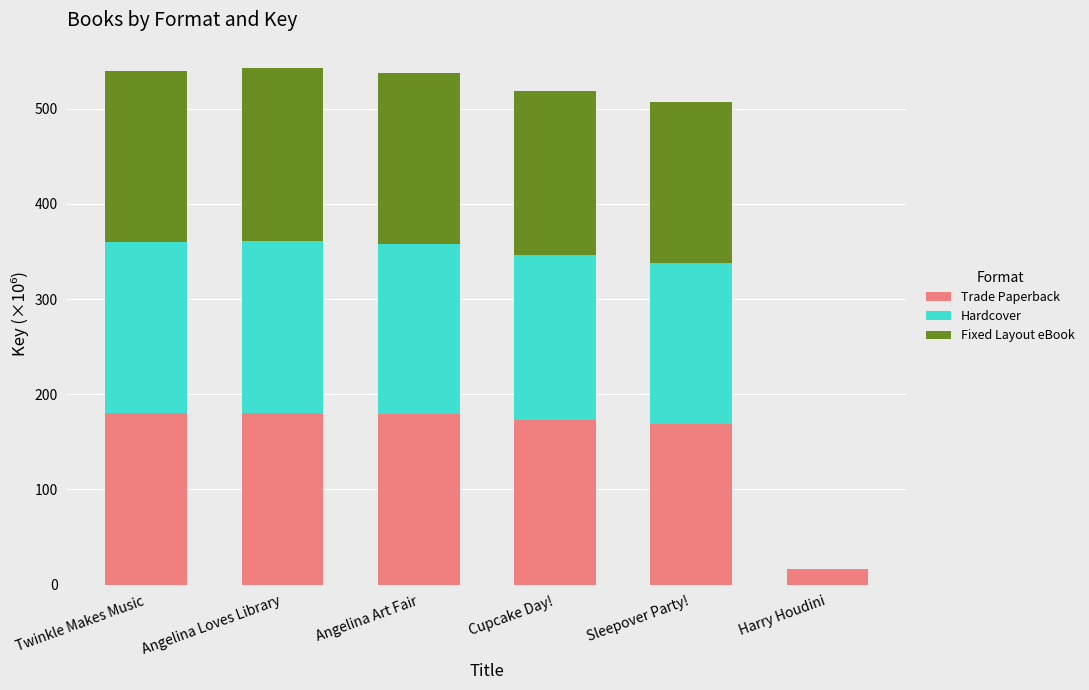

What are all the series names shown in the legend?

Trade Paperback, Hardcover, Fixed Layout eBook